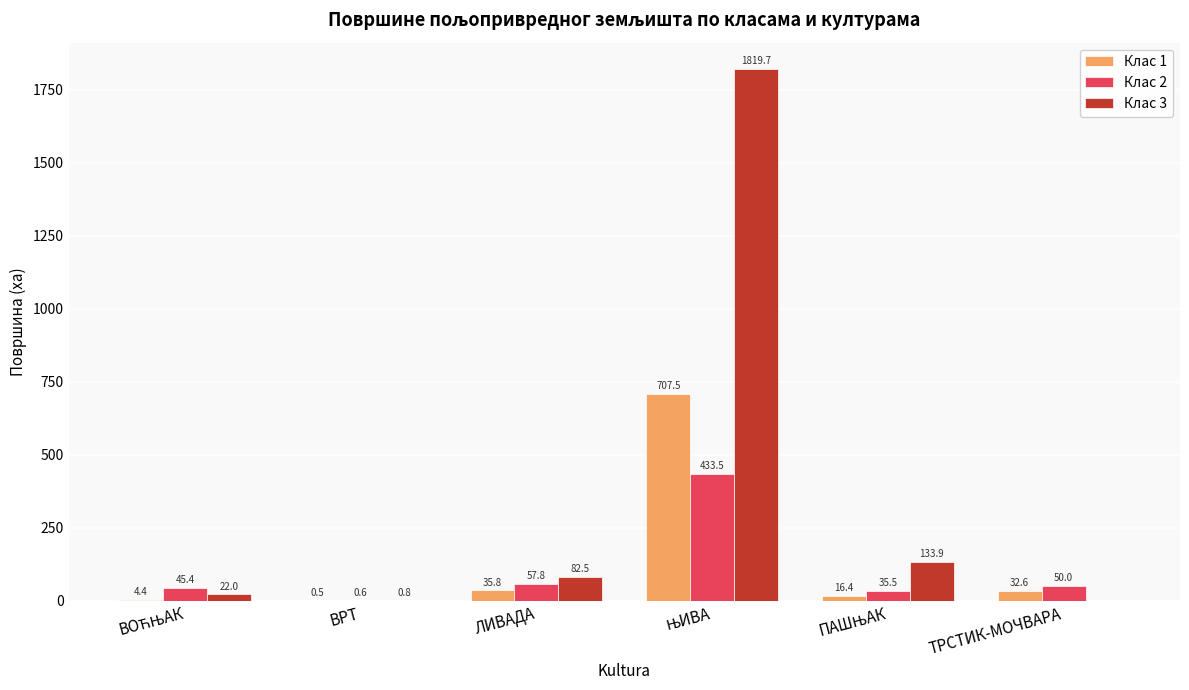

Reading left to right, extract all data points from this chart.

Клас 1: 4.4	0.5	35.8	707.5	16.4	32.6
Клас 2: 45.4	0.6	57.8	433.5	35.5	50.0
Клас 3: 22.0	0.8	82.5	1819.7	133.9	0.0